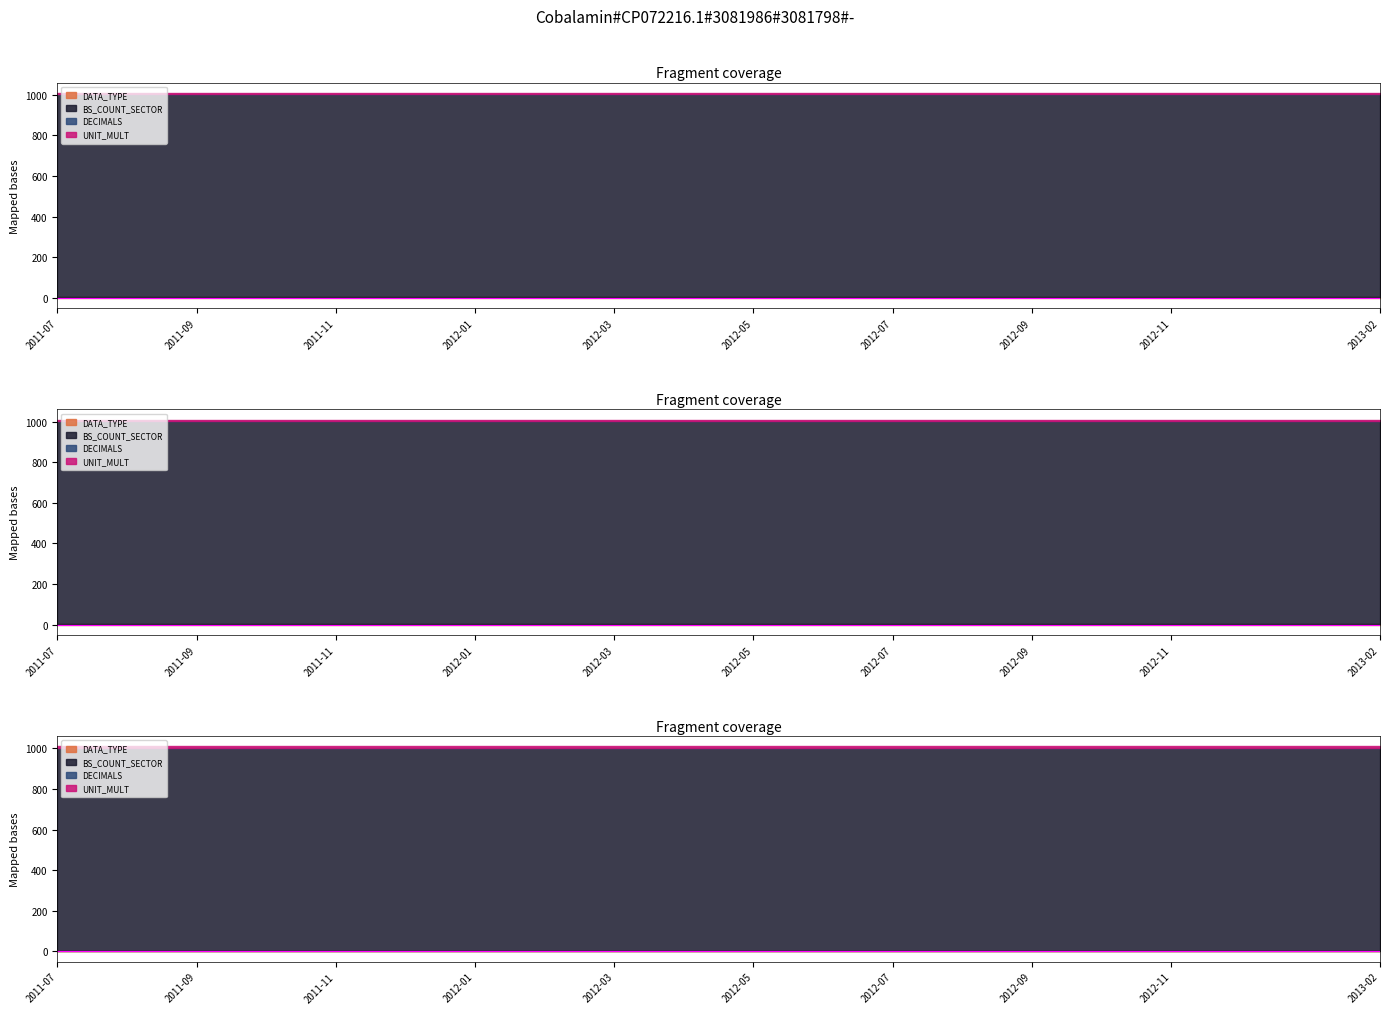

The value of DECIMALS at 2012-08 is 0. True or false?

True